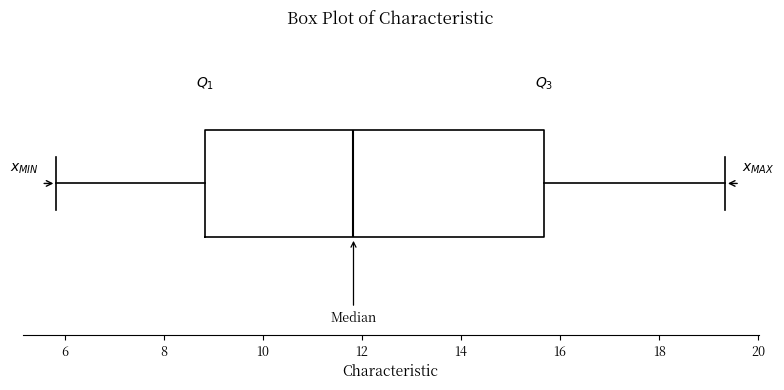

Where does the left whisker of the box end on the x-axis? The values are not printed on the chart, so give them approximately, as read against the axis.

5.8